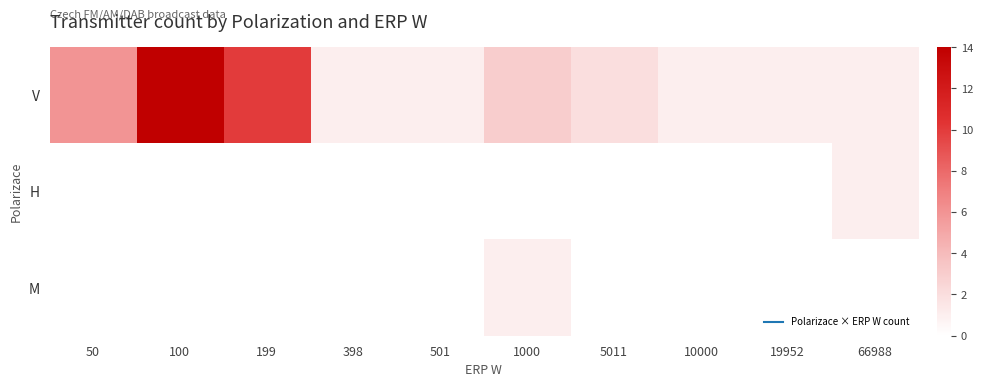

What is the difference between the highest and lowest values at 66988?

1